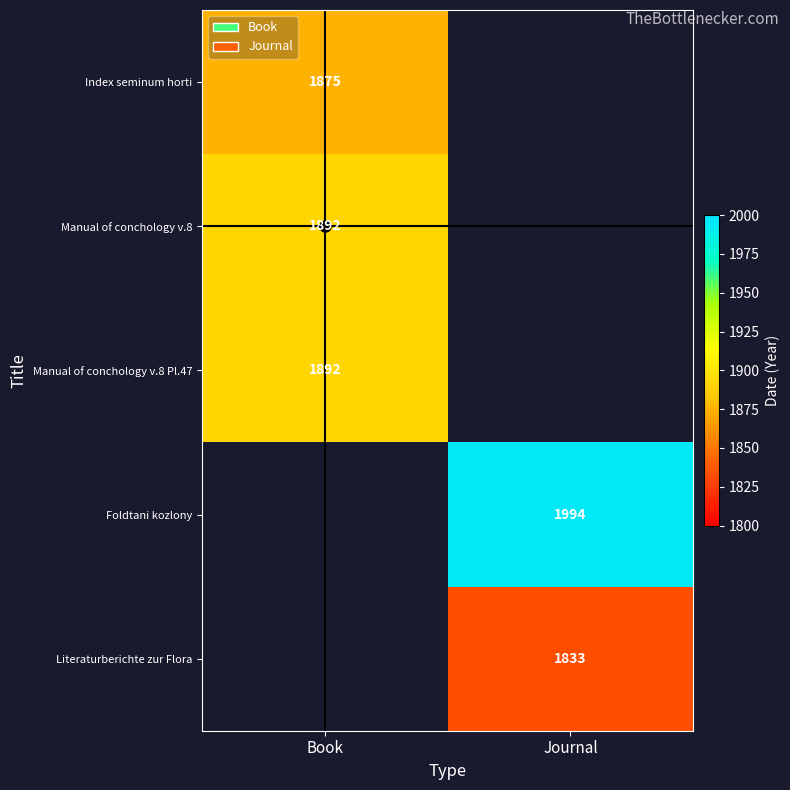

Is it true that Manual of conchology v.8 equals 1089.1 at Book?

False